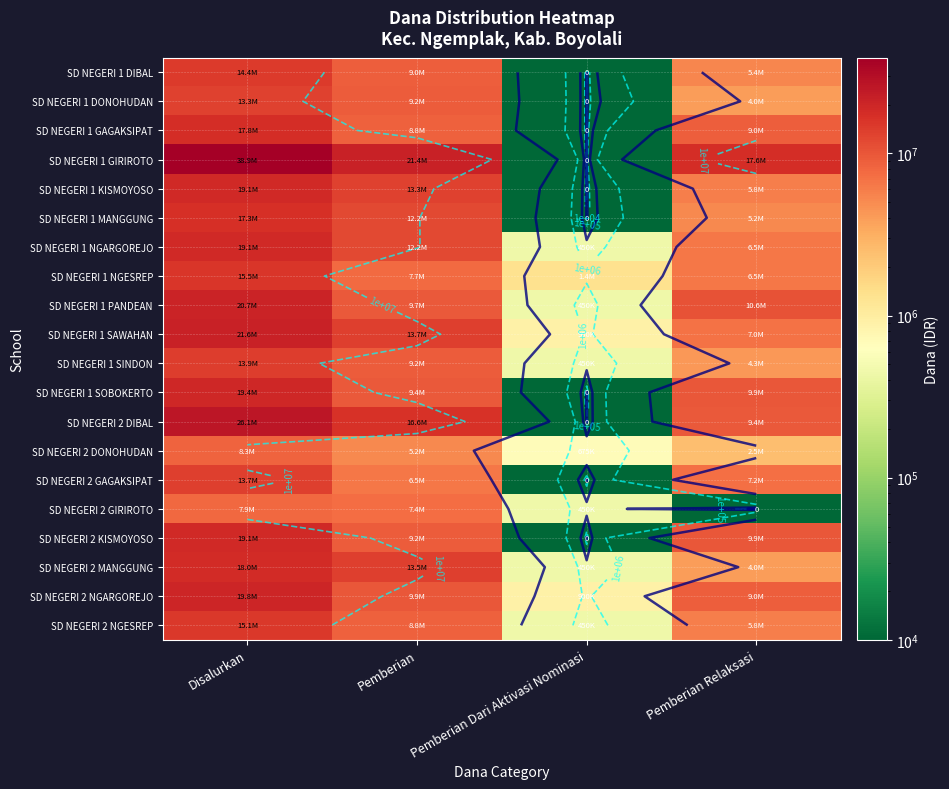

Which series has the widest spread of values?

SD NEGERI 1 GIRIROTO